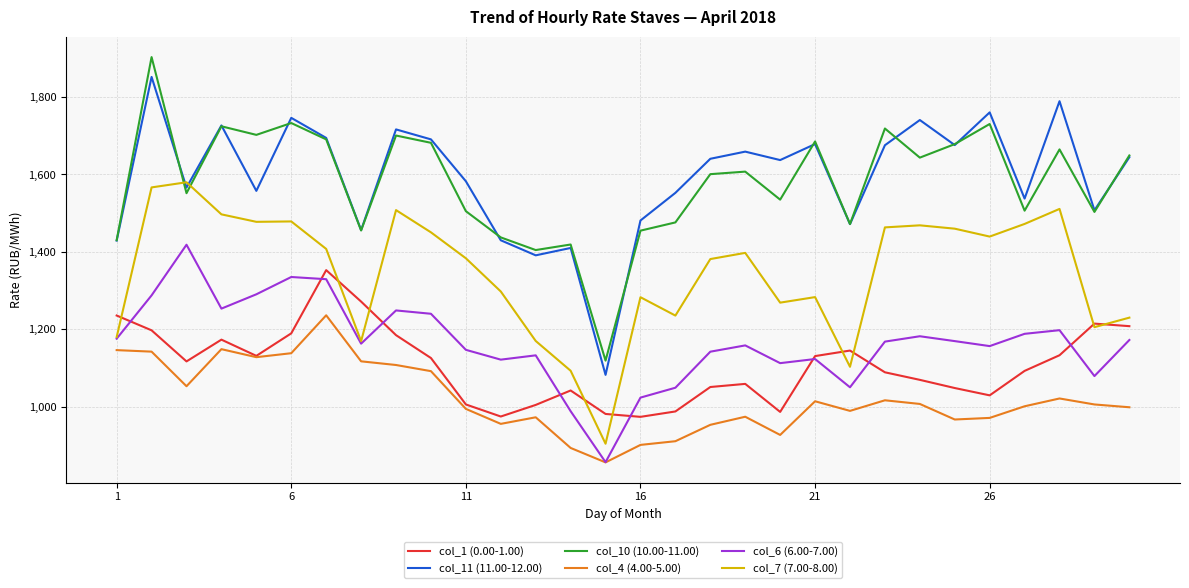

Which series has the widest spread of values?

col_10 (10.00-11.00)